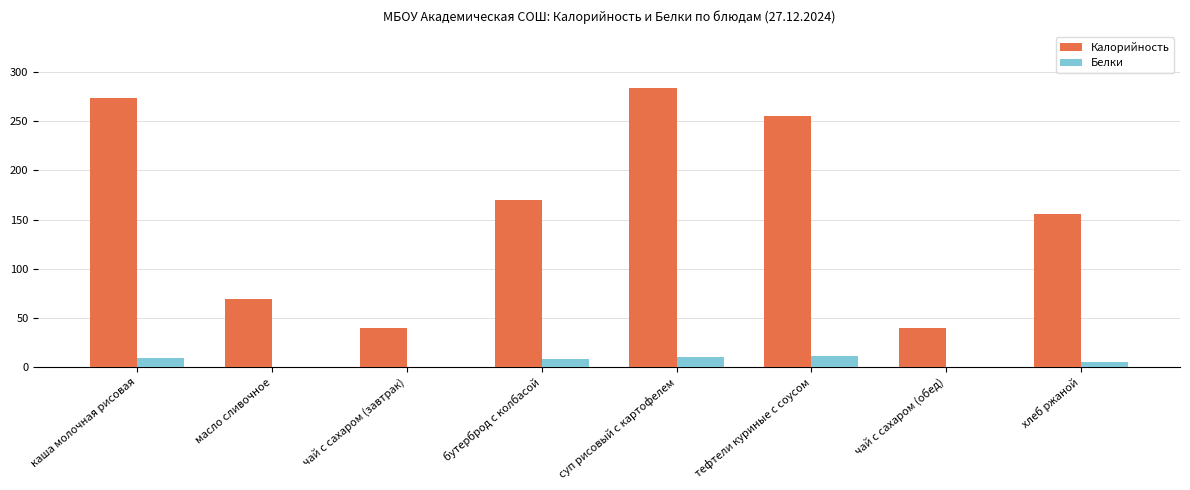

At which category is the sum across all series the highest?

суп рисовый с картофелем